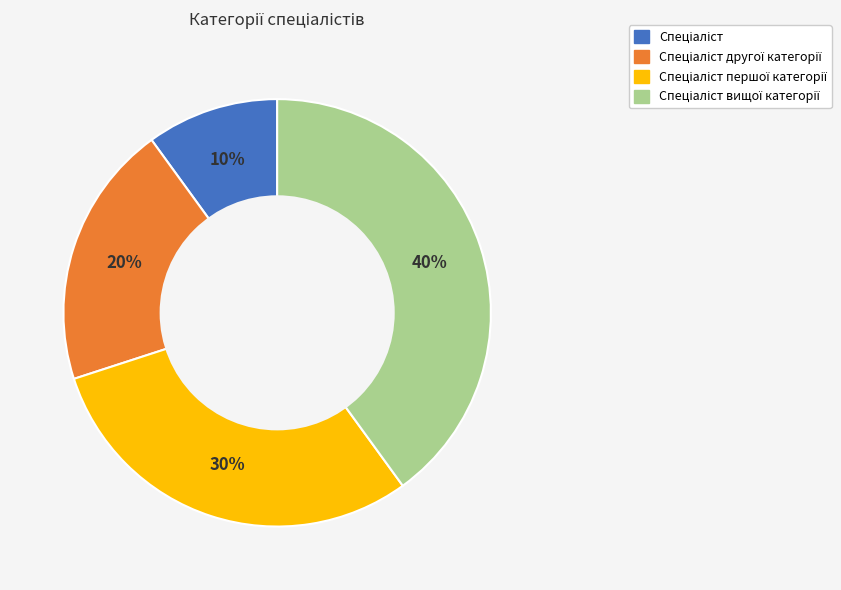

To the nearest percent, what is the average slice percentage?

25%